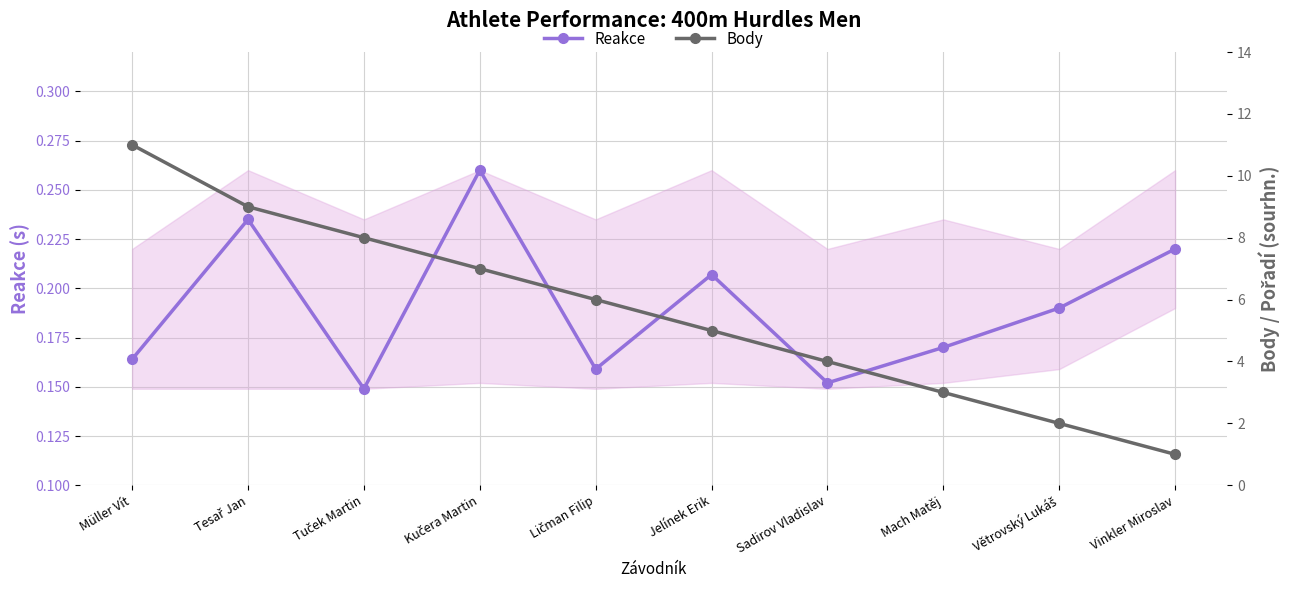

True or false: Reakce and Body cross at least once.

False